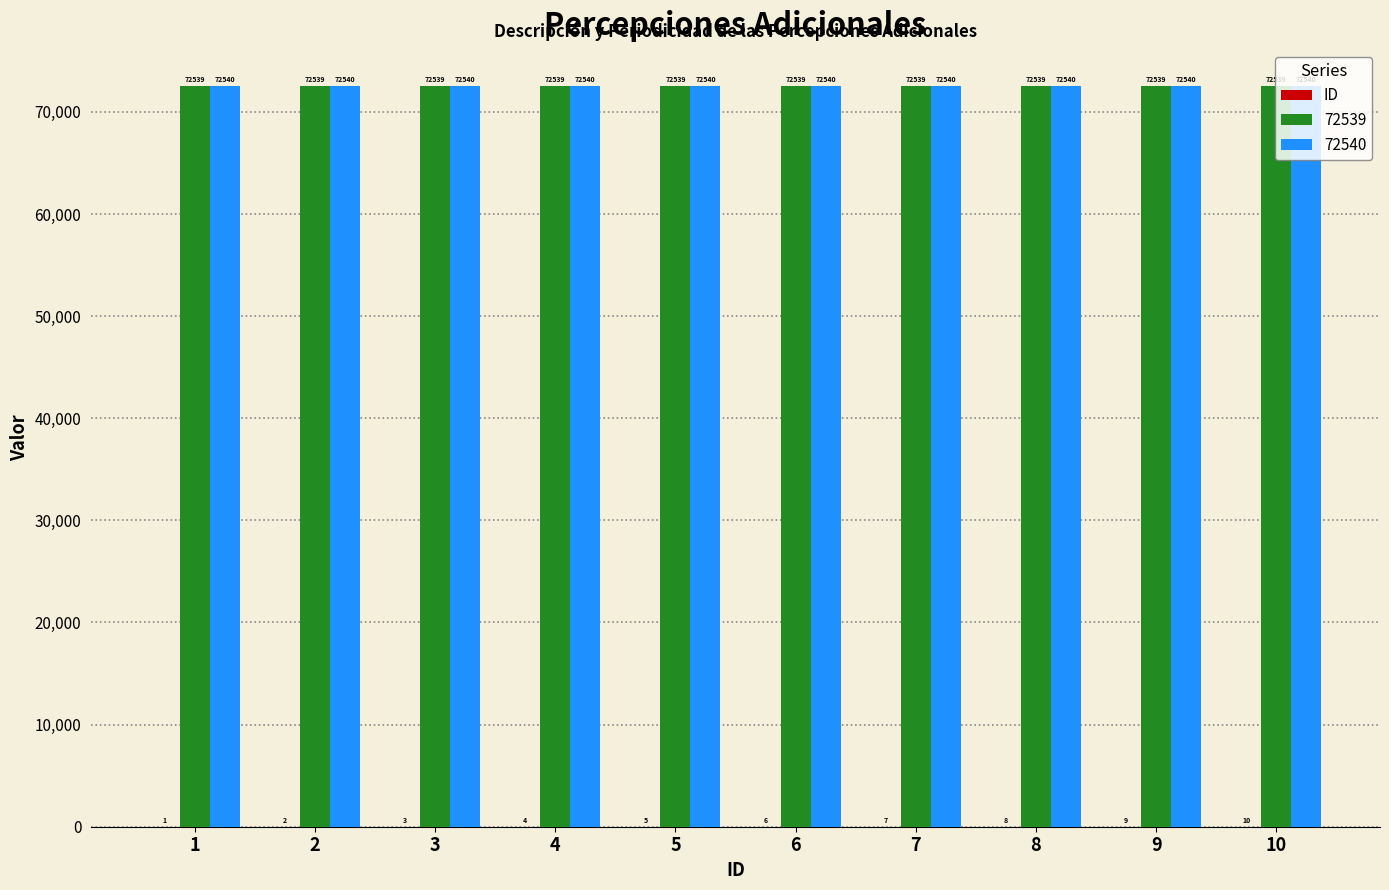

What is the sum of all 72540 values?

725400